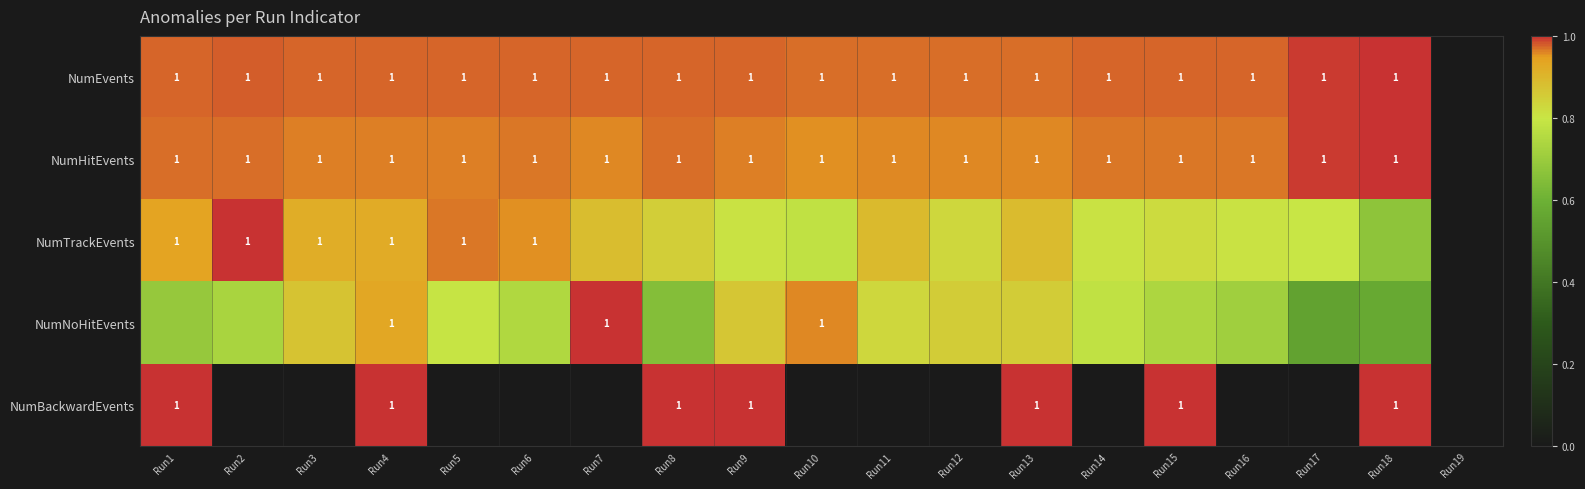

How many data points in NumBackwardEvents are above 0?

7